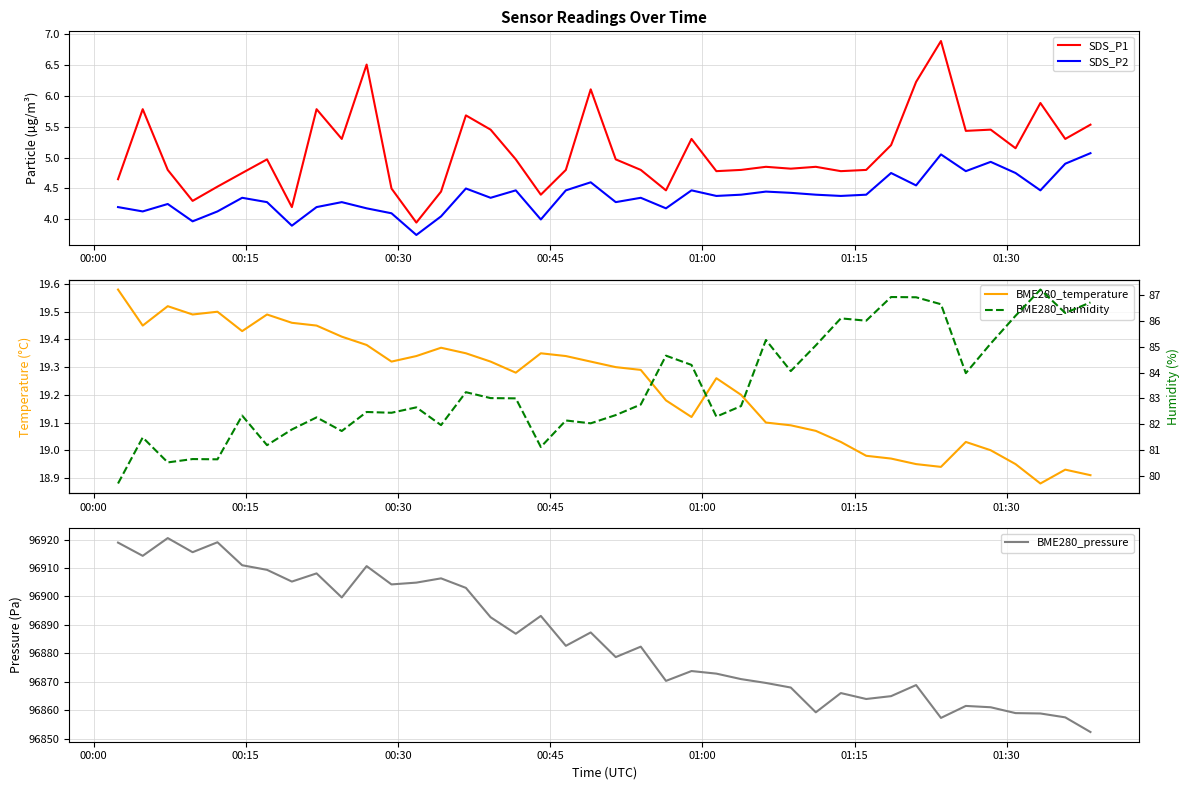

True or false: BME280_pressure and SDS_P2 intersect in this chart.

False